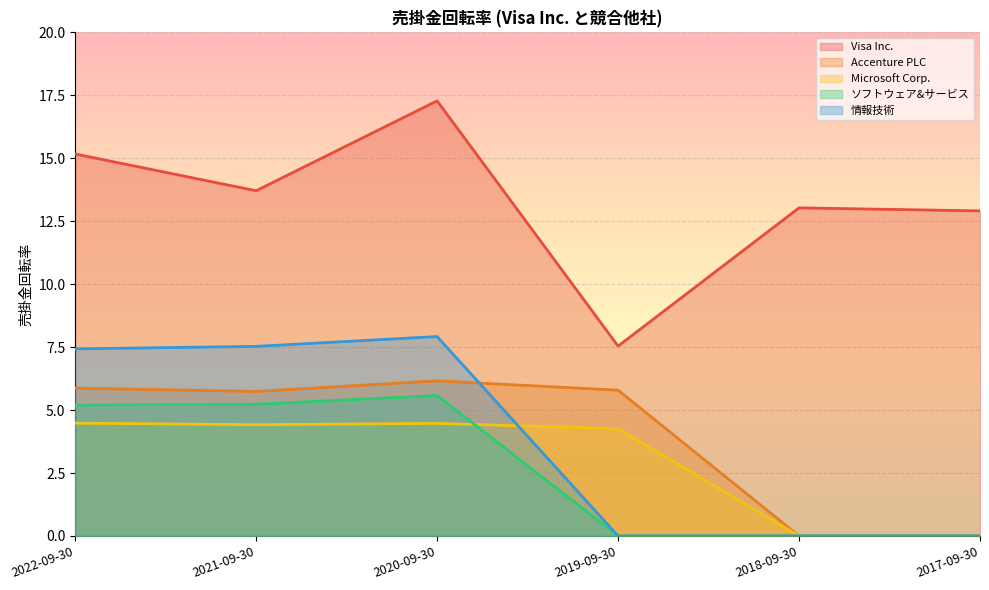

Rank the series by their maximum value, from highest to lowest.

Visa Inc., 情報技術, Accenture PLC, ソフトウェア&サービス, Microsoft Corp.